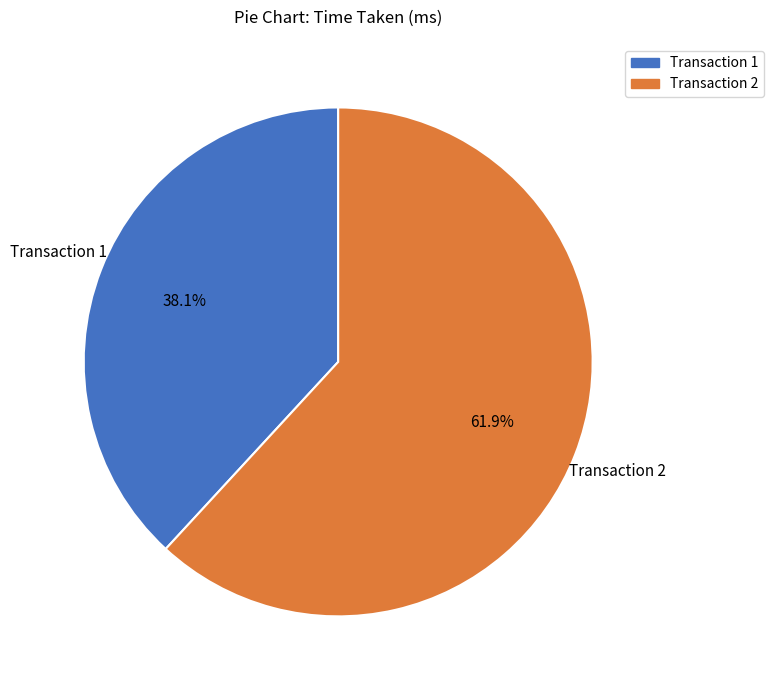

Count the number of slices in the pie.

2